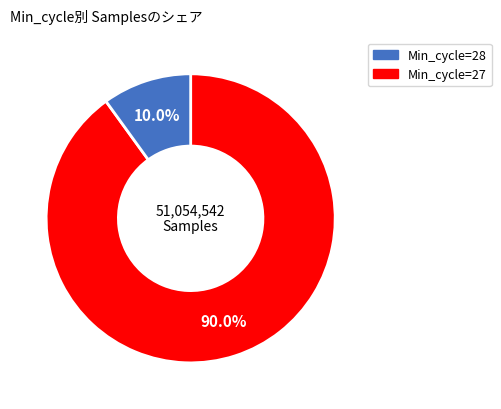

Does any single category account for the majority?

Yes